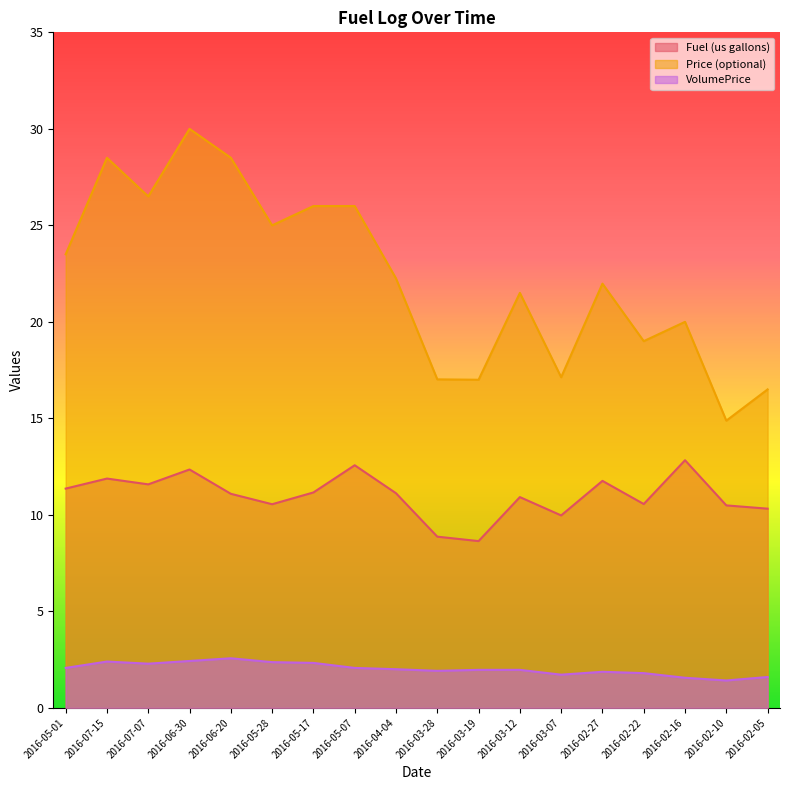

Rank the categories by VolumePrice value from lowest to highest.

2016-02-10, 2016-02-16, 2016-02-05, 2016-03-07, 2016-02-22, 2016-02-27, 2016-03-28, 2016-03-19, 2016-03-12, 2016-04-04, 2016-05-01, 2016-05-07, 2016-07-07, 2016-05-17, 2016-05-28, 2016-07-15, 2016-06-30, 2016-06-20